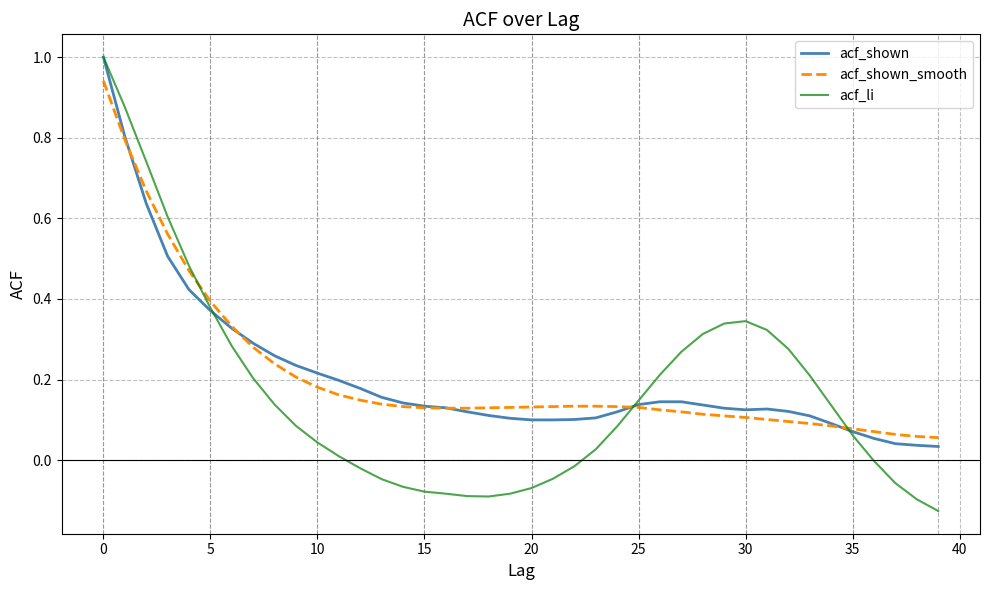

What is the maximum value for acf_shown?

1.0